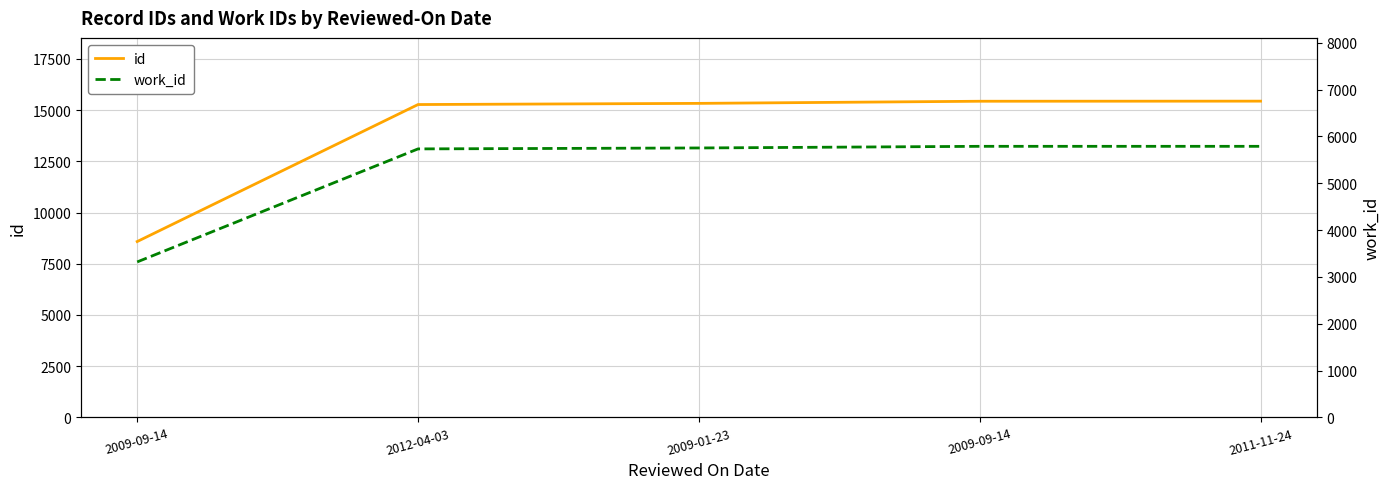

List the labels in order of id value, smallest first.

2009-09-14, 2012-04-03, 2009-01-23, 2009-09-14, 2011-11-24